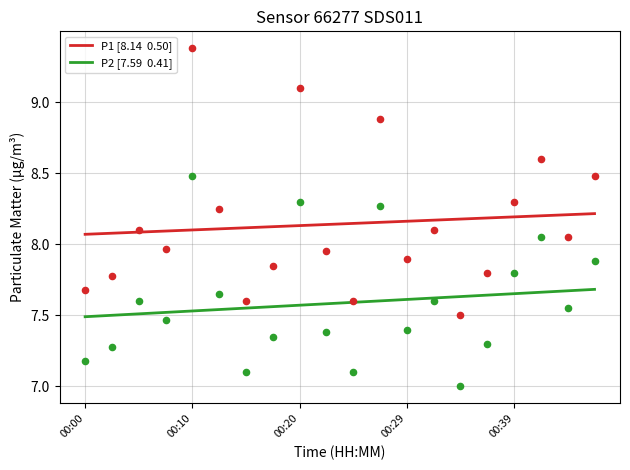

What are all the series names shown in the legend?

P1 [8.14  0.50], P2 [7.59  0.41]